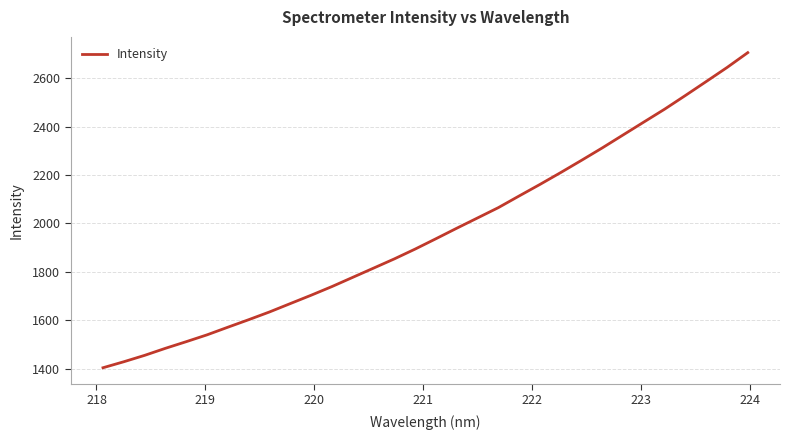

What is the difference between the maximum and minimum values?

1302.3